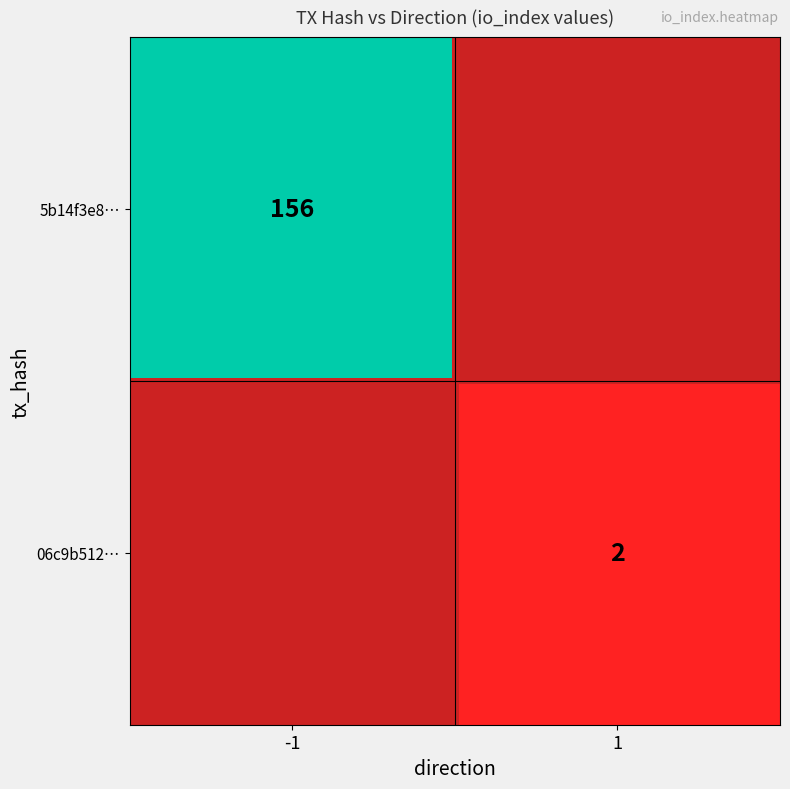

At how many categories does at least one series exceed 31?

1